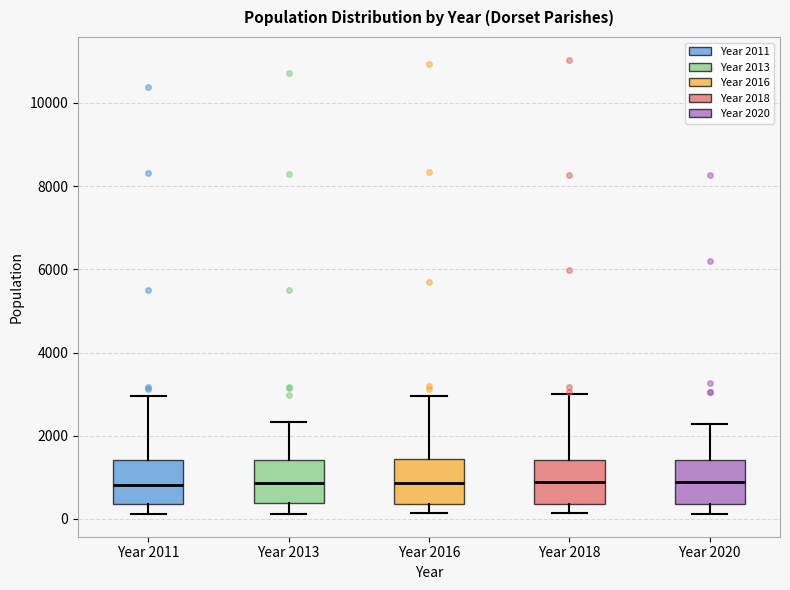

Reading left to right, read every box against the y-axis: the position of its median line, the range the box covers, and the ends of its whiskers. The values are not printed on the chart, so give them approximately, as read against the axis.

Year 2011: median 800, box 400 to 1400, whiskers 200 to 3000
Year 2013: median 800, box 400 to 1400, whiskers 200 to 2400
Year 2016: median 800, box 400 to 1400, whiskers 200 to 3000
Year 2018: median 800, box 400 to 1400, whiskers 200 to 3000
Year 2020: median 800, box 400 to 1400, whiskers 200 to 2200